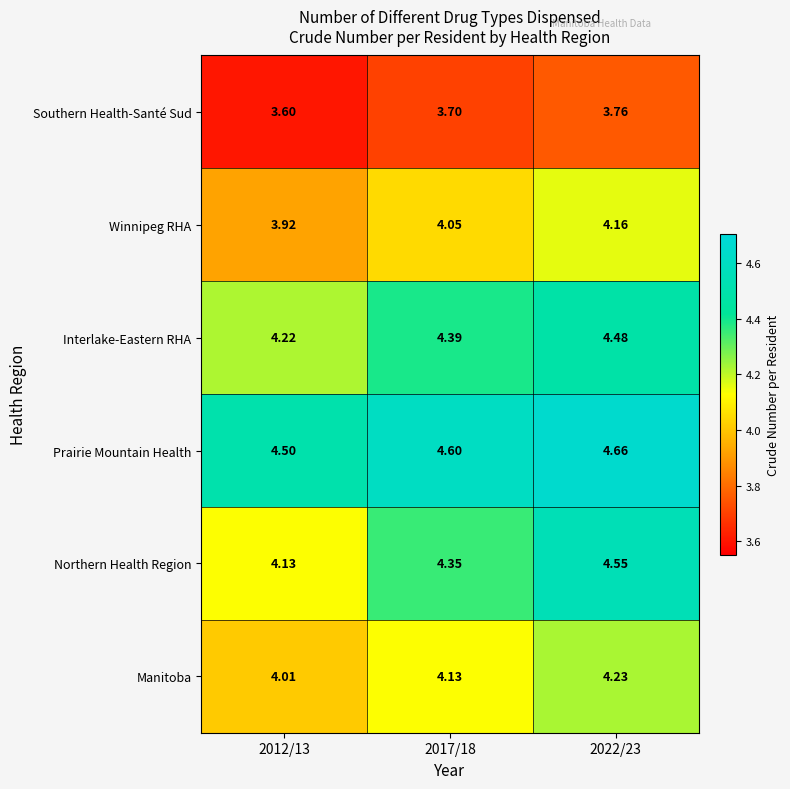

Which series has the largest total across all categories?

Prairie Mountain Health